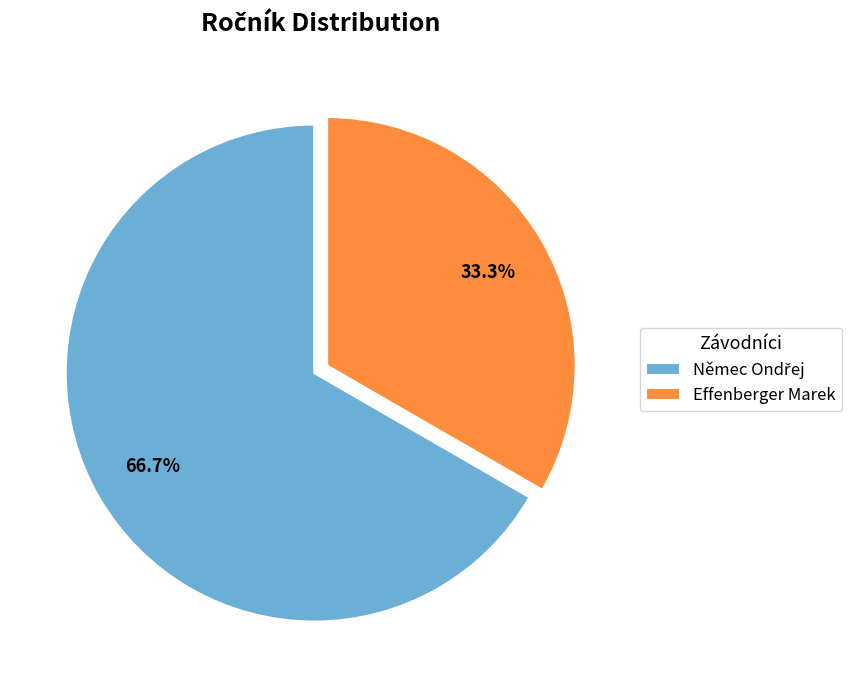

Is there any slice that represents more than half of the pie?

Yes